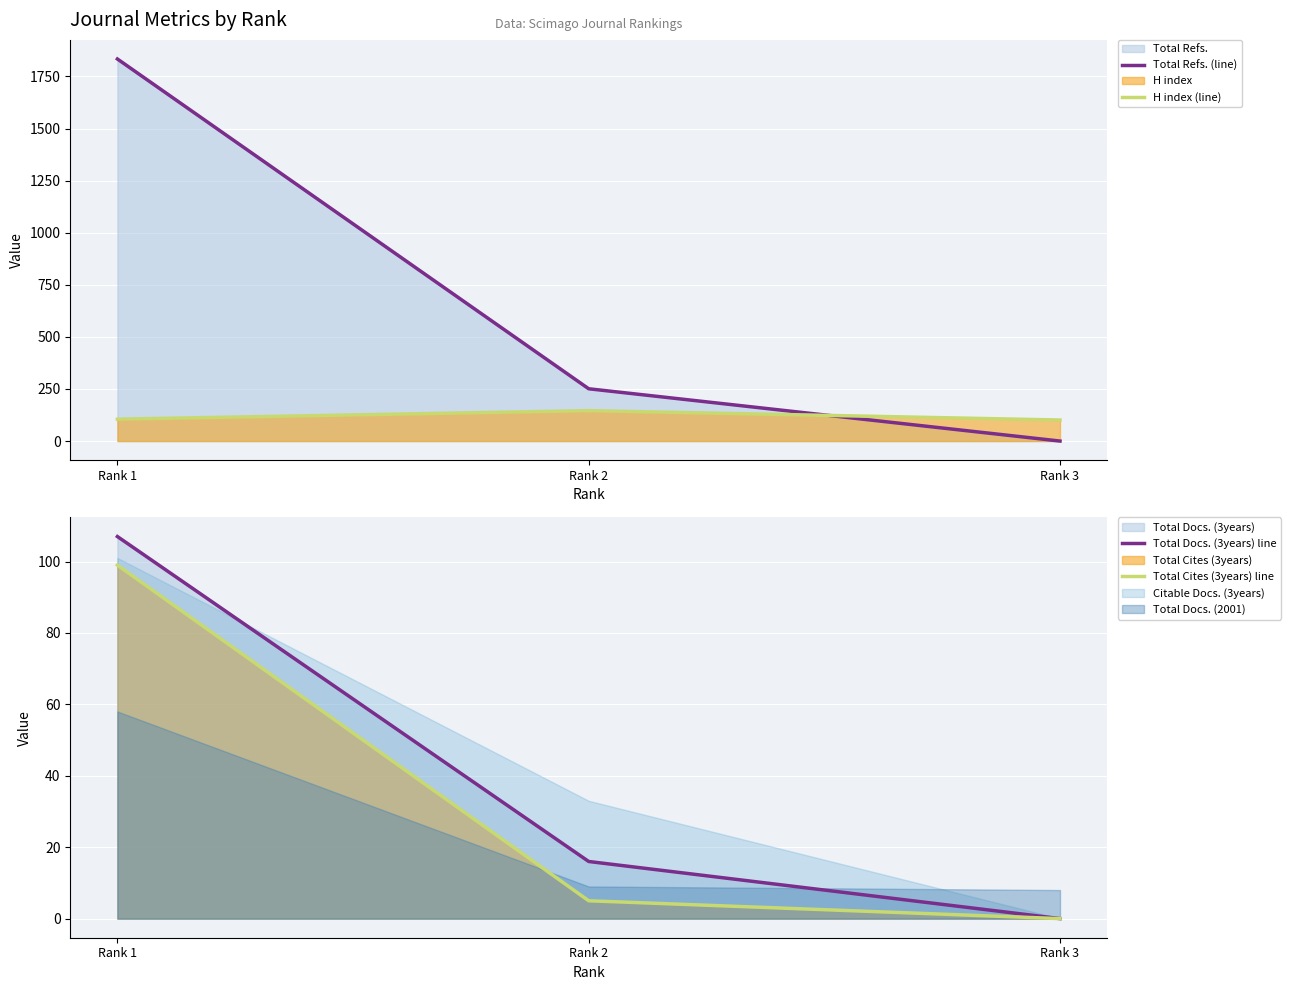

Is it true that Total Docs. (3years) line equals 68 at Rank 3?

False